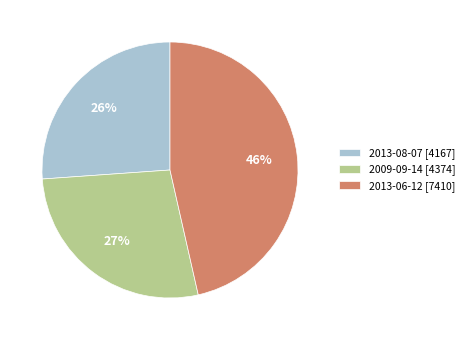

To the nearest percent, what percentage of the pie is 2009-09-14?

27%